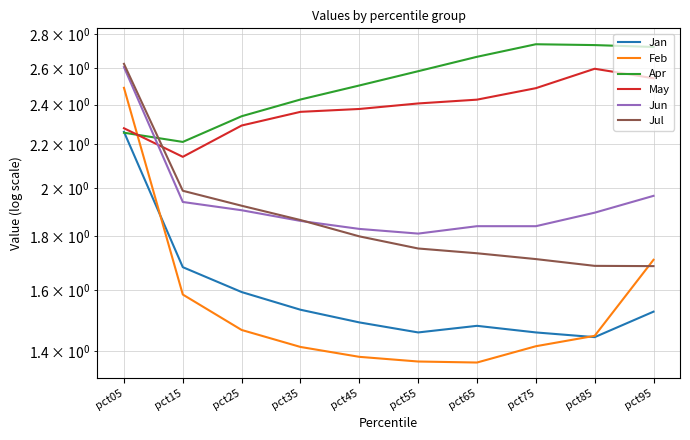

What is the value of the Jul point at the 1st from the left?

2.6